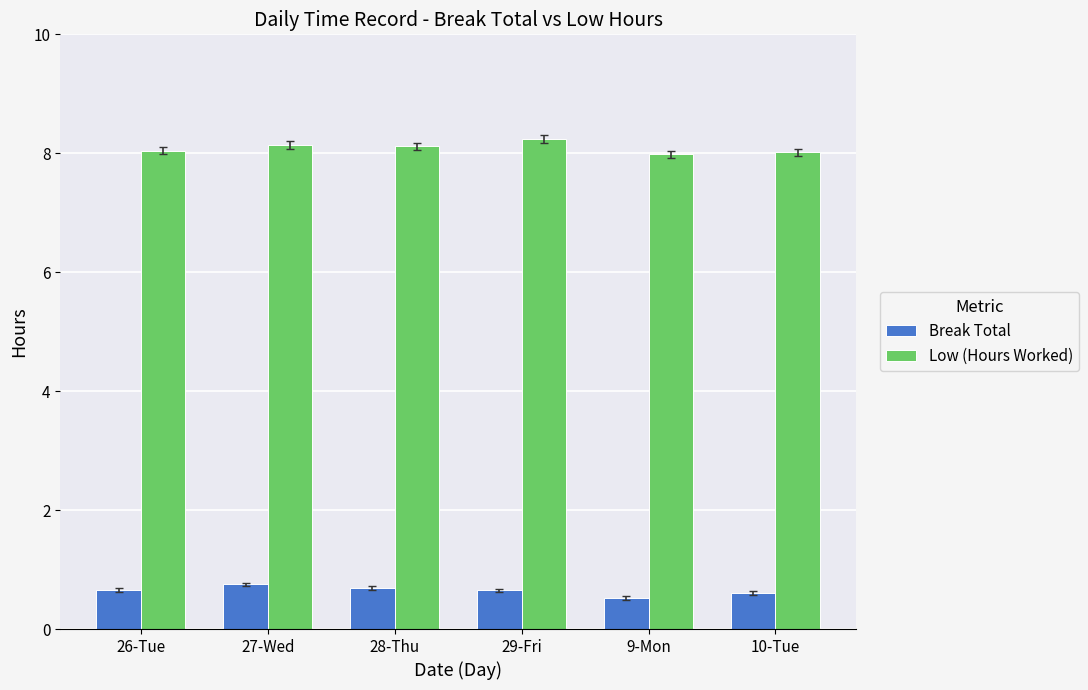

The value of Break Total at 10-Tue is 0.3. True or false?

False